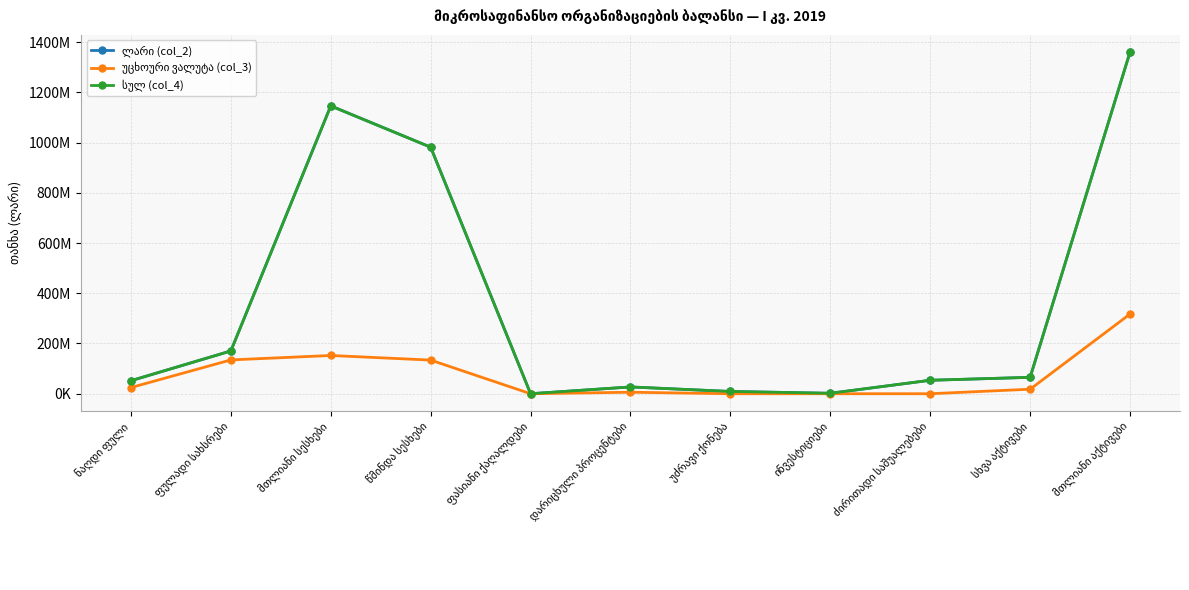

Reading left to right, extract all data points from this chart.

ლარი (col_2): 51872311.2	170288124.7	1145736101.8	981357846.6	44599.5	27014541.6	9041999.0	1831094.2	53623898.2	65294158.4	1360368573.3
უცხოური ვალუტა (col_3): 24596131.2	134636948.2	152222410.5	133943419.2	0.0	6048814.4	0.0	0.0	0.0	18032903.6	317258216.7
სულ (col_4): 51872311.2	170288124.7	1145736101.8	981357846.6	44599.5	27014541.6	9041999.0	1831094.2	53623898.2	65294158.4	1360368573.3